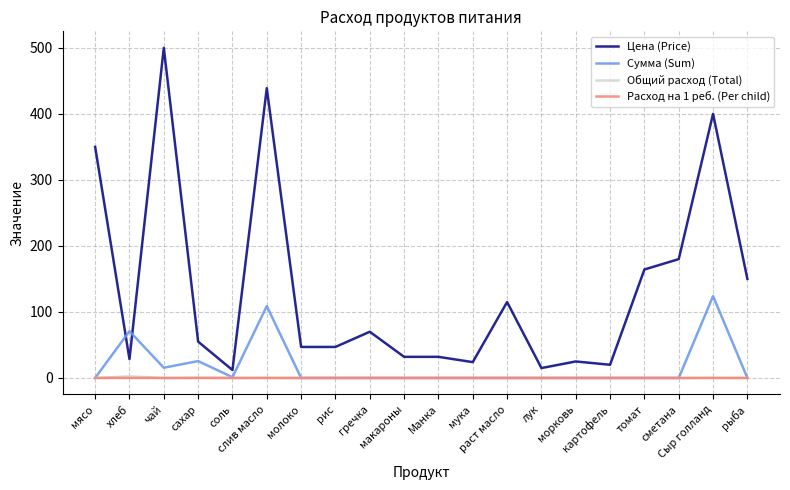

True or false: Цена (Price) and Общий расход (Total) cross at least once.

False